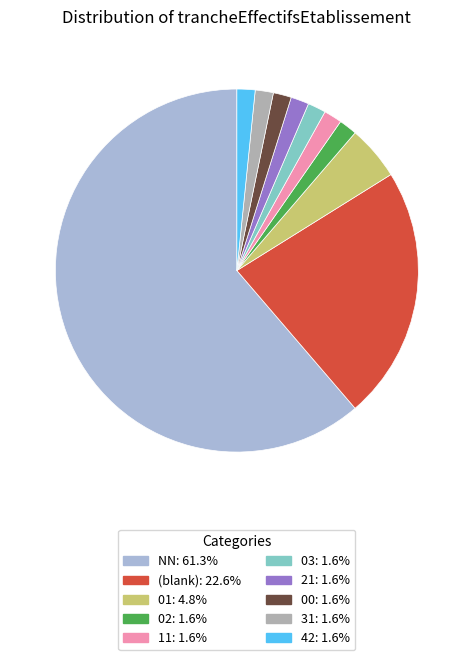

Is there a majority slice in this chart?

Yes